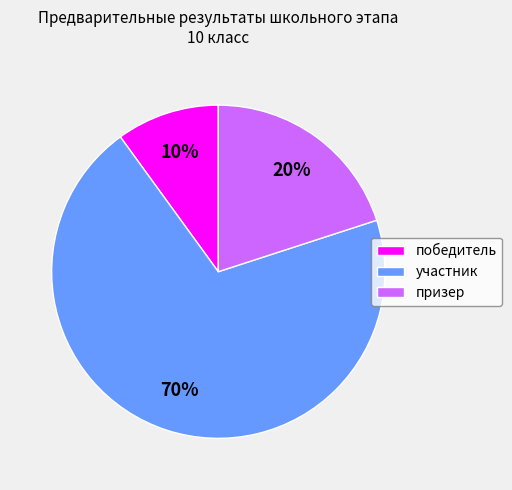

Is there a majority slice in this chart?

Yes